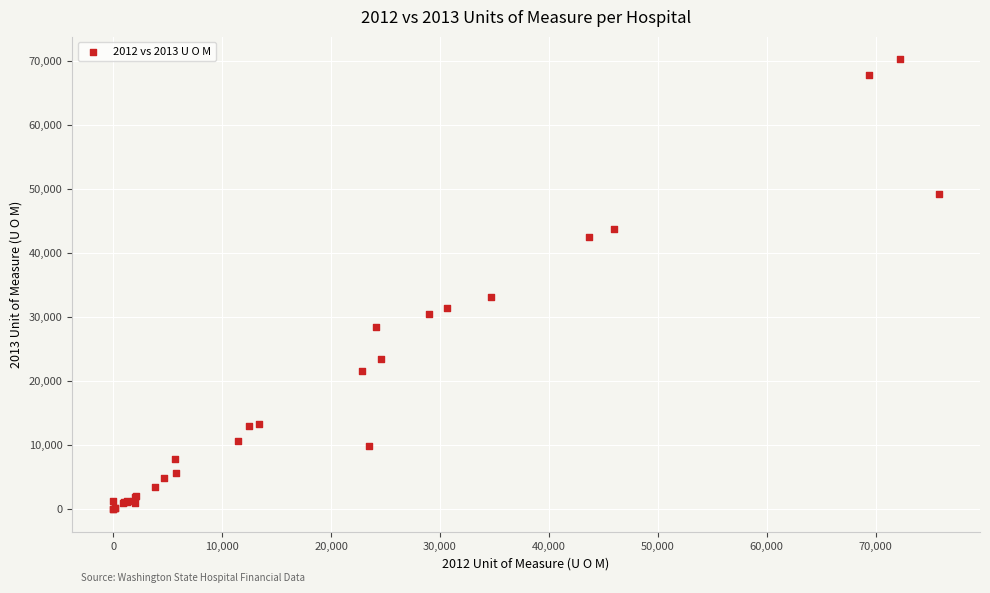

What Y value in the scatter plot is closest to 35158?

33150